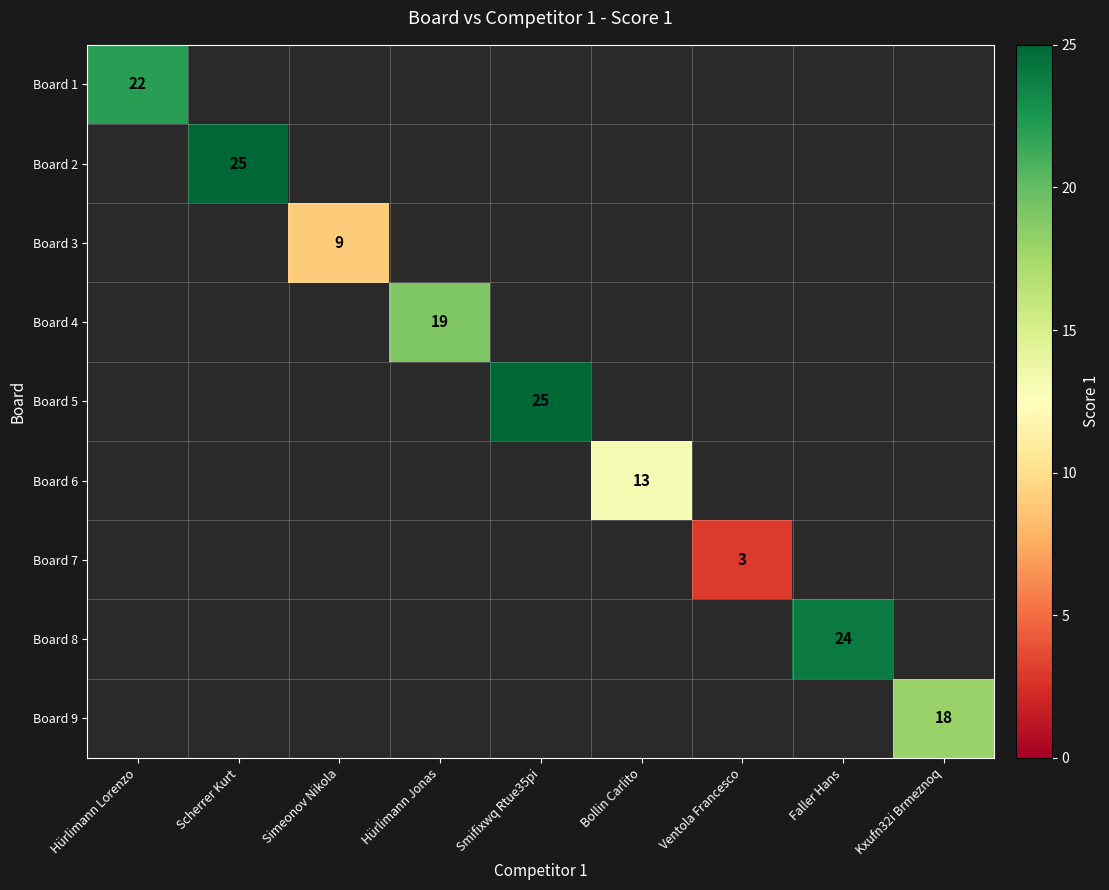

The Board 2 series shows 35 at Scherrer Kurt. True or false?

False